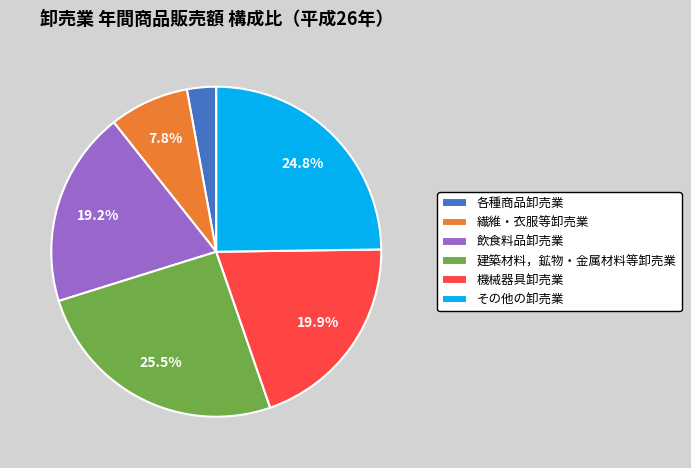

Count the number of slices in the pie.

6